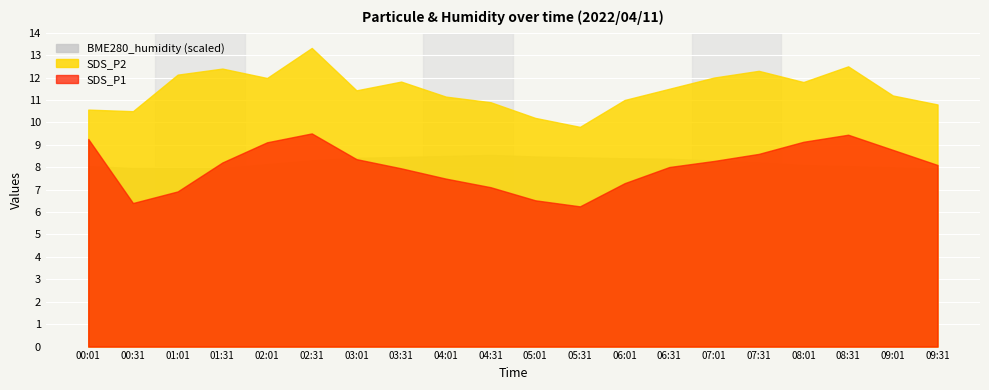

Which category has the highest value across all series?

02:31